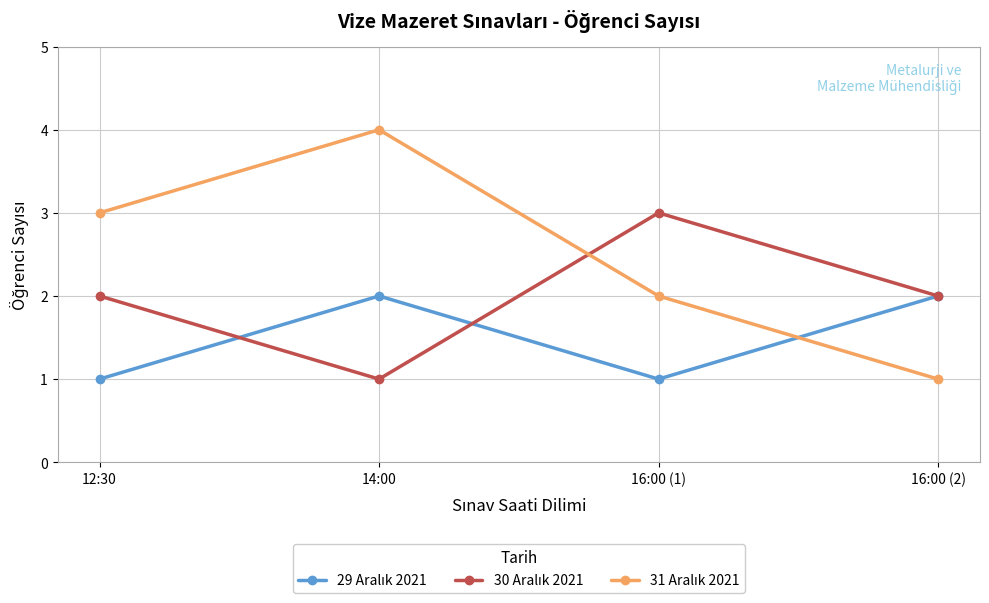

Which category has the highest value across all series?

14:00